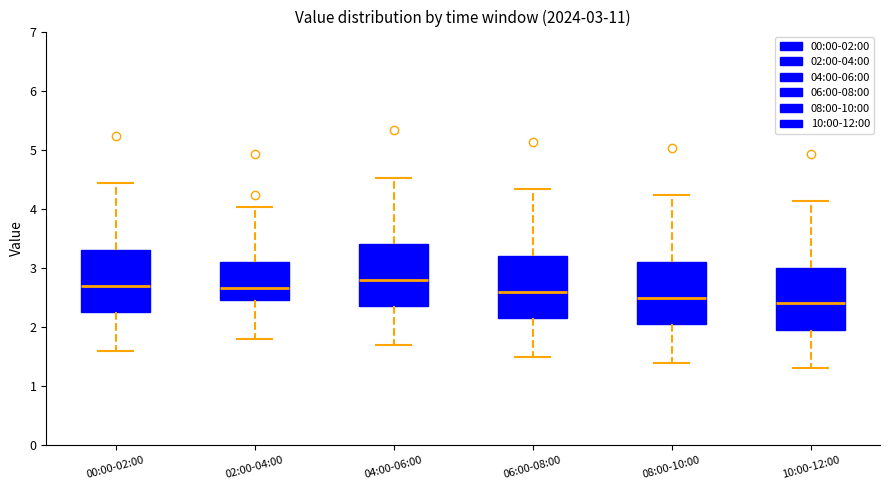

Which box's median line is the lowest?

10:00-12:00